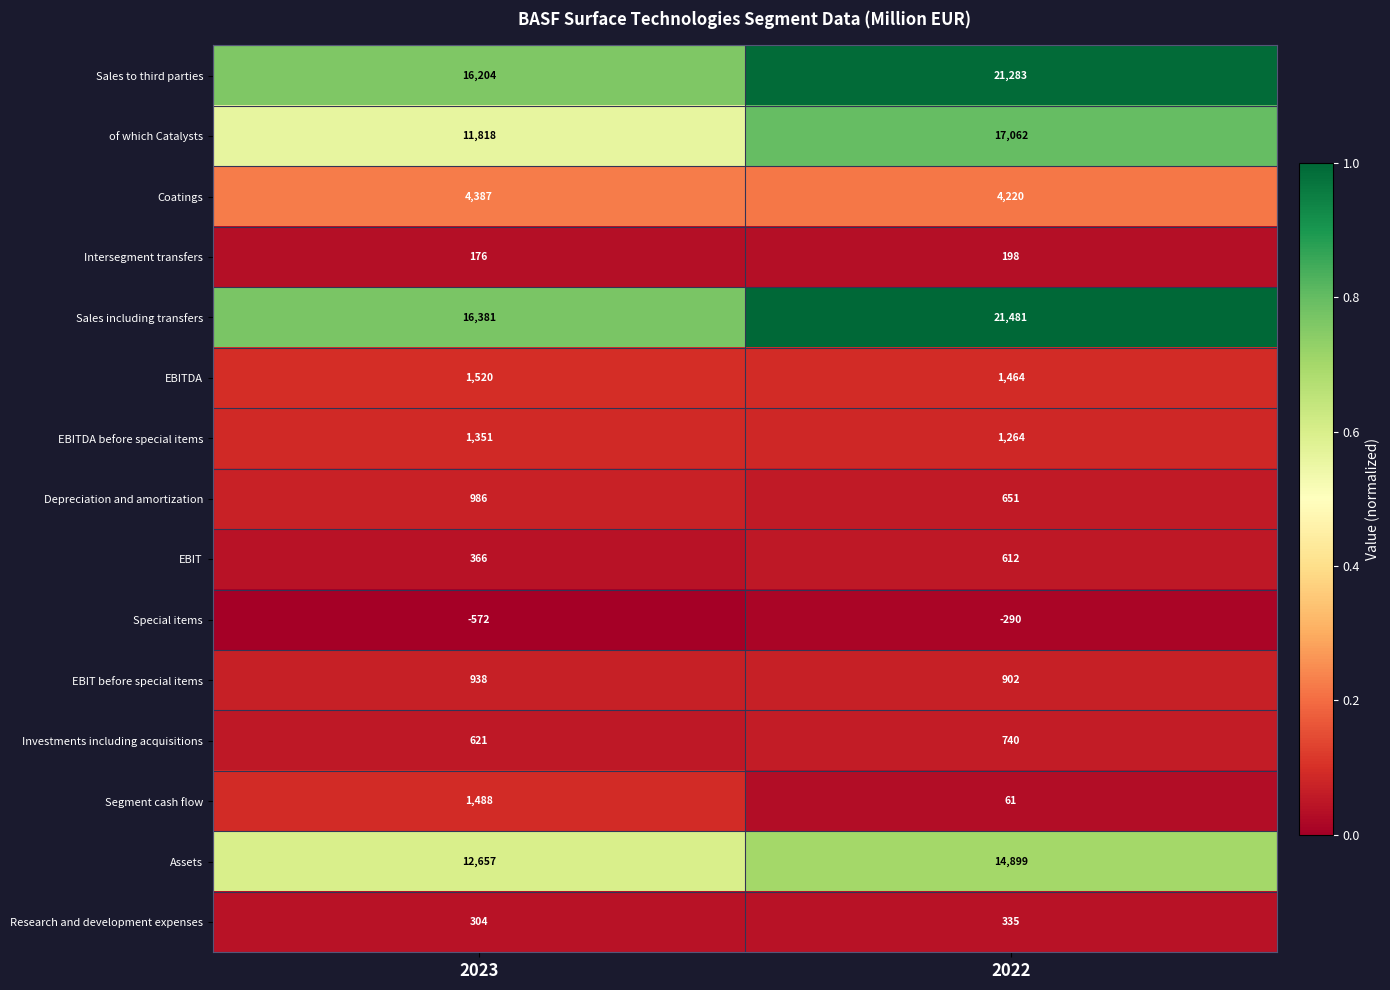

List the series in order of their peak value, highest first.

Sales including transfers, Sales to third parties, of which Catalysts, Assets, Coatings, EBITDA, Segment cash flow, EBITDA before special items, Depreciation and amortization, EBIT before special items, Investments including acquisitions, EBIT, Research and development expenses, Intersegment transfers, Special items